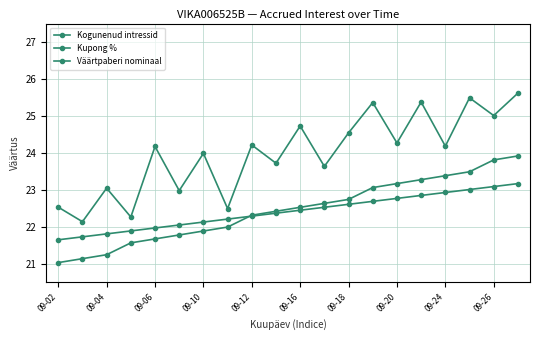

How many distinct data groups are displayed?

3